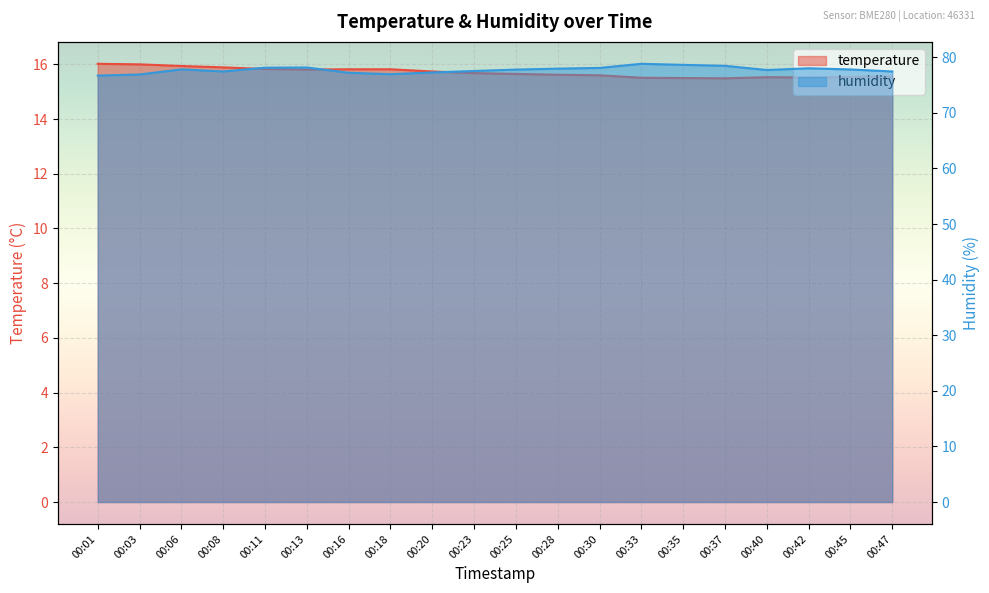

In humidity, how many points are higher than both neighbors (excluding endpoints)?

4